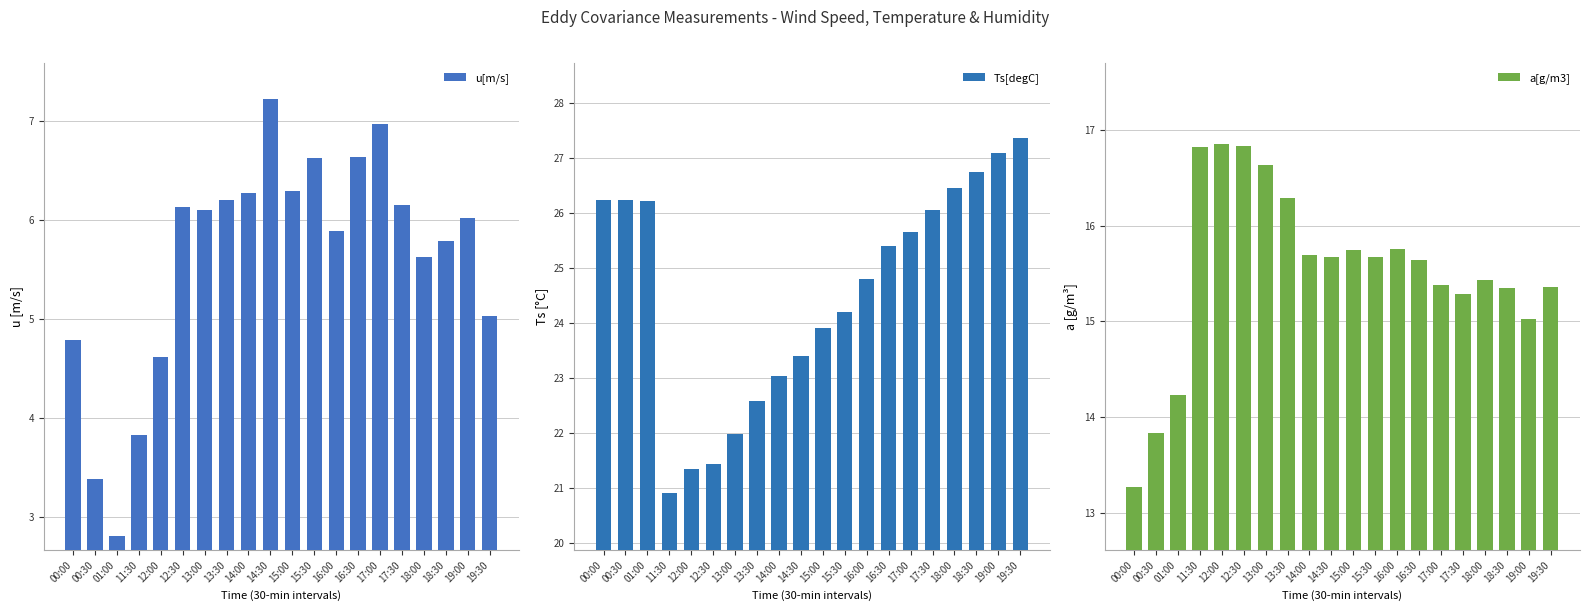

How many data points in a[g/m3] are less than 15?

3